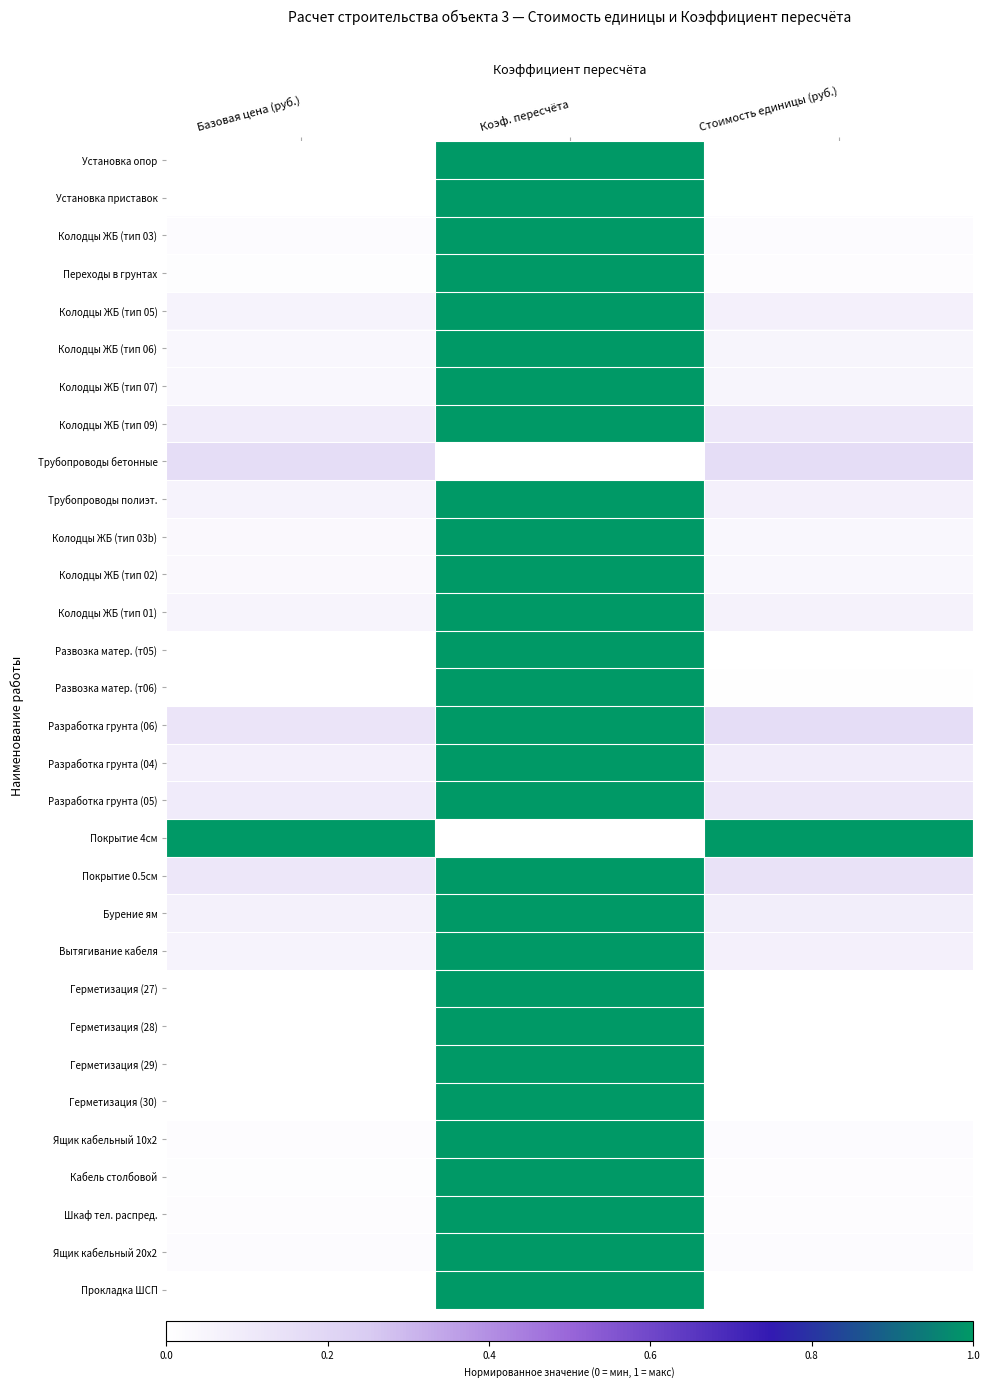

Reading right to left, what are all the values shown in this chart?

Установка опор: Стоимость единицы (руб.)=0.0	Коэф. пересчёта=1.0	Базовая цена (руб.)=0.0
Установка приставок: Стоимость единицы (руб.)=0.0	Коэф. пересчёта=1.0	Базовая цена (руб.)=0.0
Колодцы ЖБ (тип 03): Стоимость единицы (руб.)=0.0	Коэф. пересчёта=1.0	Базовая цена (руб.)=0.0
Переходы в грунтах: Стоимость единицы (руб.)=0.0	Коэф. пересчёта=1.0	Базовая цена (руб.)=0.0
Колодцы ЖБ (тип 05): Стоимость единицы (руб.)=0.1	Коэф. пересчёта=1.0	Базовая цена (руб.)=0.1
Колодцы ЖБ (тип 06): Стоимость единицы (руб.)=0.0	Коэф. пересчёта=1.0	Базовая цена (руб.)=0.0
Колодцы ЖБ (тип 07): Стоимость единицы (руб.)=0.0	Коэф. пересчёта=1.0	Базовая цена (руб.)=0.0
Колодцы ЖБ (тип 09): Стоимость единицы (руб.)=0.1	Коэф. пересчёта=1.0	Базовая цена (руб.)=0.1
Трубопроводы бетонные: Стоимость единицы (руб.)=0.2	Коэф. пересчёта=0.0	Базовая цена (руб.)=0.2
Трубопроводы полиэт.: Стоимость единицы (руб.)=0.1	Коэф. пересчёта=1.0	Базовая цена (руб.)=0.1
Колодцы ЖБ (тип 03b): Стоимость единицы (руб.)=0.0	Коэф. пересчёта=1.0	Базовая цена (руб.)=0.0
Колодцы ЖБ (тип 02): Стоимость единицы (руб.)=0.0	Коэф. пересчёта=1.0	Базовая цена (руб.)=0.0
Колодцы ЖБ (тип 01): Стоимость единицы (руб.)=0.1	Коэф. пересчёта=1.0	Базовая цена (руб.)=0.1
Развозка матер. (т05): Стоимость единицы (руб.)=0.0	Коэф. пересчёта=1.0	Базовая цена (руб.)=0.0
Развозка матер. (т06): Стоимость единицы (руб.)=0.0	Коэф. пересчёта=1.0	Базовая цена (руб.)=0.0
Разработка грунта (06): Стоимость единицы (руб.)=0.2	Коэф. пересчёта=1.0	Базовая цена (руб.)=0.1
Разработка грунта (04): Стоимость единицы (руб.)=0.1	Коэф. пересчёта=1.0	Базовая цена (руб.)=0.1
Разработка грунта (05): Стоимость единицы (руб.)=0.1	Коэф. пересчёта=1.0	Базовая цена (руб.)=0.1
Покрытие 4см: Стоимость единицы (руб.)=1.0	Коэф. пересчёта=0.0	Базовая цена (руб.)=1.0
Покрытие 0.5см: Стоимость единицы (руб.)=0.1	Коэф. пересчёта=1.0	Базовая цена (руб.)=0.1
Бурение ям: Стоимость единицы (руб.)=0.1	Коэф. пересчёта=1.0	Базовая цена (руб.)=0.1
Вытягивание кабеля: Стоимость единицы (руб.)=0.1	Коэф. пересчёта=1.0	Базовая цена (руб.)=0.1
Герметизация (27): Стоимость единицы (руб.)=0.0	Коэф. пересчёта=1.0	Базовая цена (руб.)=0.0
Герметизация (28): Стоимость единицы (руб.)=0.0	Коэф. пересчёта=1.0	Базовая цена (руб.)=0.0
Герметизация (29): Стоимость единицы (руб.)=0.0	Коэф. пересчёта=1.0	Базовая цена (руб.)=0.0
Герметизация (30): Стоимость единицы (руб.)=0.0	Коэф. пересчёта=1.0	Базовая цена (руб.)=0.0
Ящик кабельный 10х2: Стоимость единицы (руб.)=0.0	Коэф. пересчёта=1.0	Базовая цена (руб.)=0.0
Кабель столбовой: Стоимость единицы (руб.)=0.0	Коэф. пересчёта=1.0	Базовая цена (руб.)=0.0
Шкаф тел. распред.: Стоимость единицы (руб.)=0.0	Коэф. пересчёта=1.0	Базовая цена (руб.)=0.0
Ящик кабельный 20х2: Стоимость единицы (руб.)=0.0	Коэф. пересчёта=1.0	Базовая цена (руб.)=0.0
Прокладка ШСП: Стоимость единицы (руб.)=0.0	Коэф. пересчёта=1.0	Базовая цена (руб.)=0.0